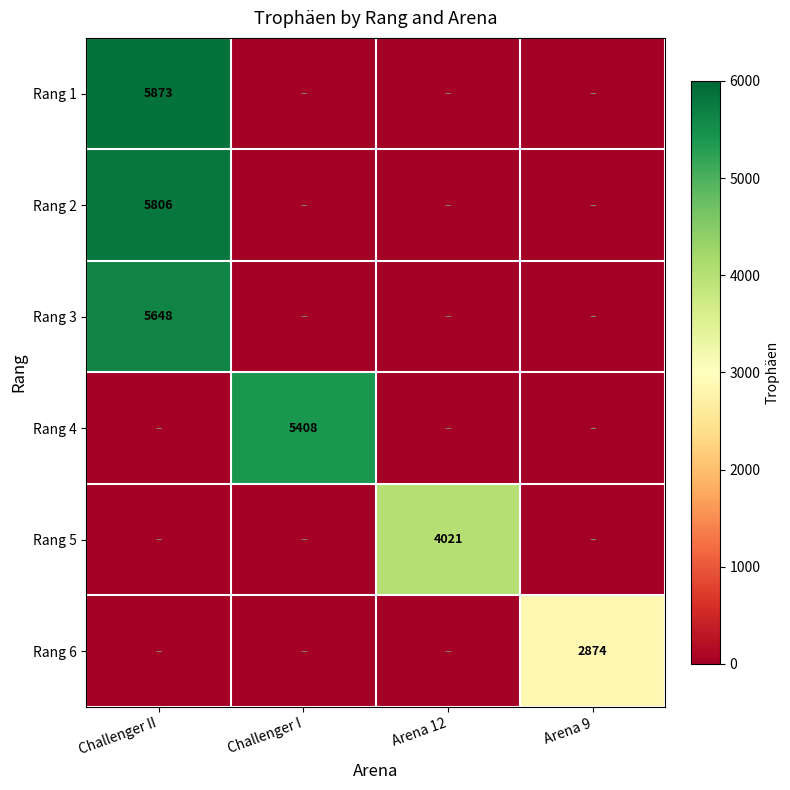

Is it true that Rang 3 equals 5648 at Challenger II?

True